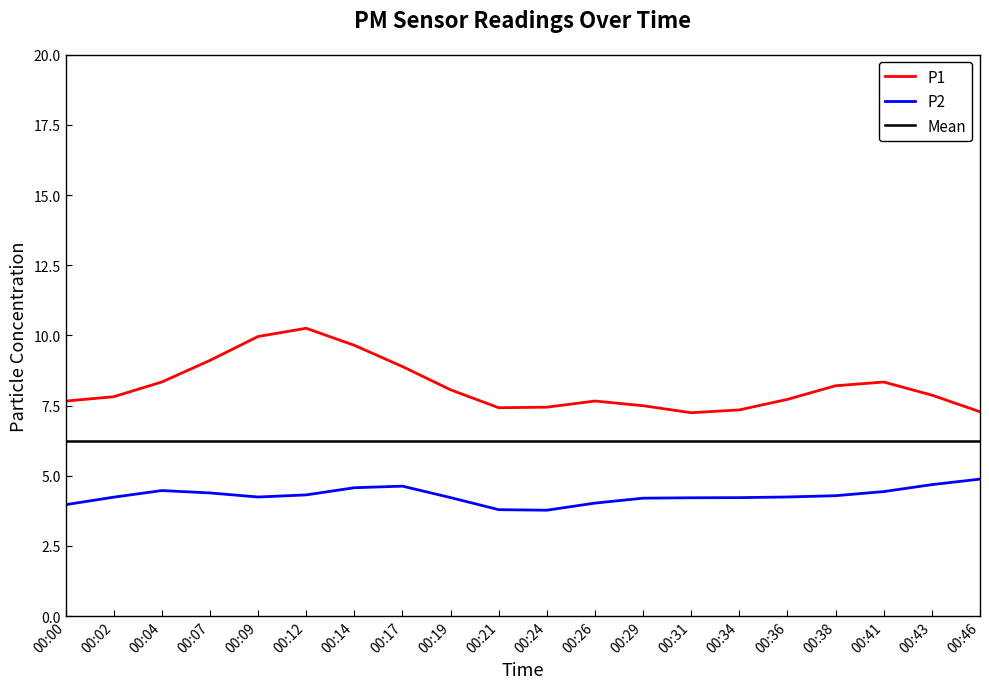

True or false: P2 and P1 cross at least once.

False